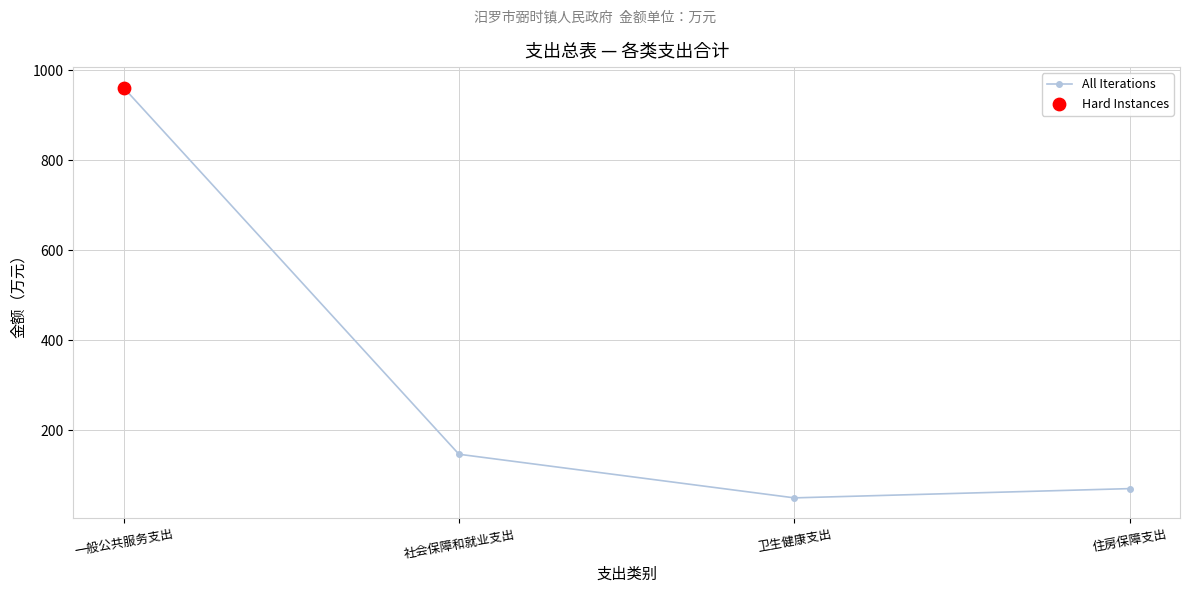

Approximately how many times larger is the value at 社会保障和就业支出 compared to 卫生健康支出?

2.9